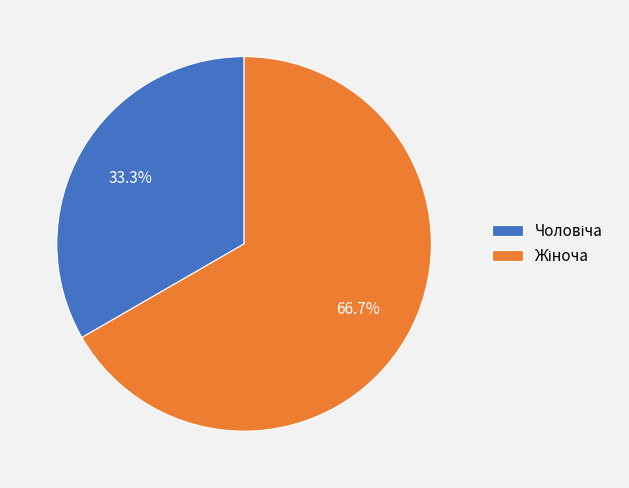

Is there any slice that represents more than half of the pie?

Yes